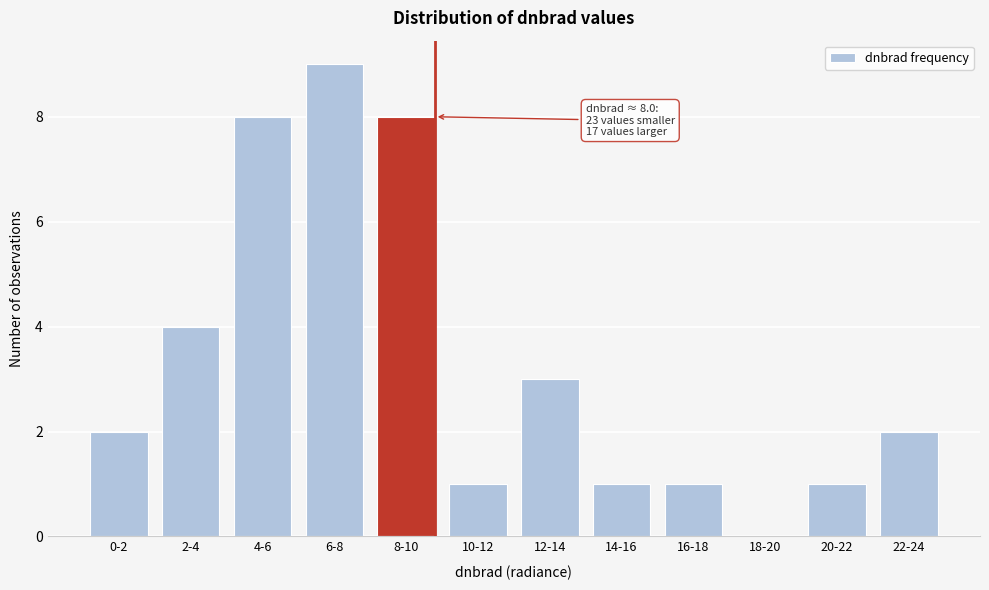

Reading left to right, extract all data points from this chart.

0-2=2	2-4=4	4-6=8	6-8=9	8-10=8	10-12=1	12-14=3	14-16=1	16-18=1	18-20=0	20-22=1	22-24=2